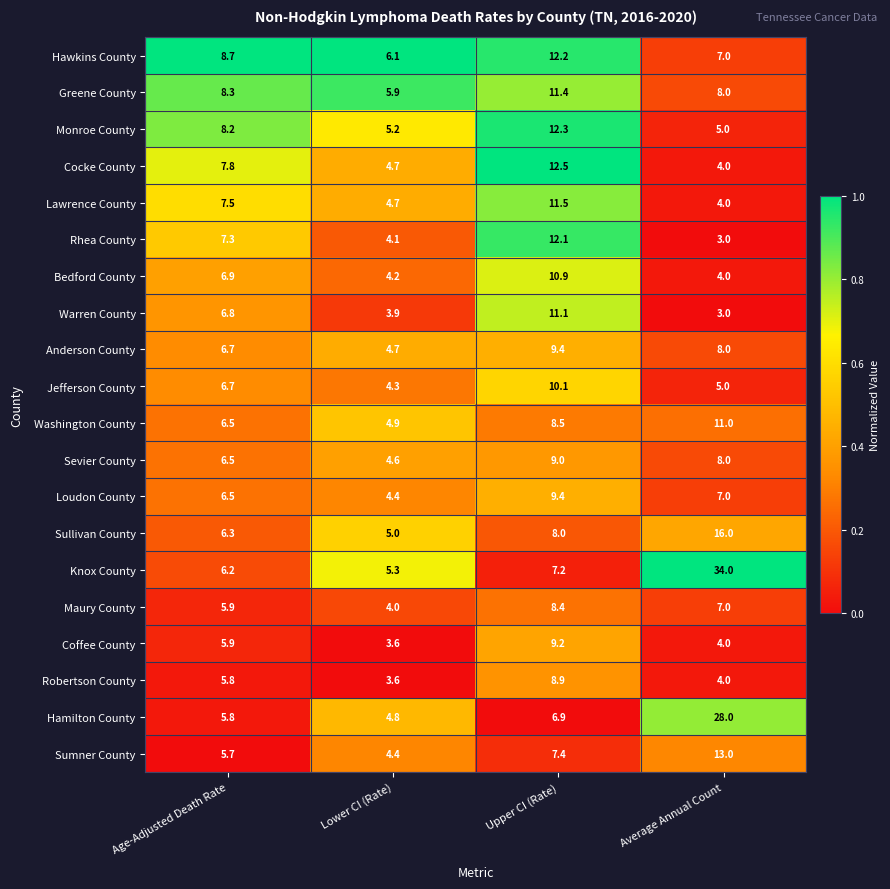

What is the greatest value displayed?

34.0